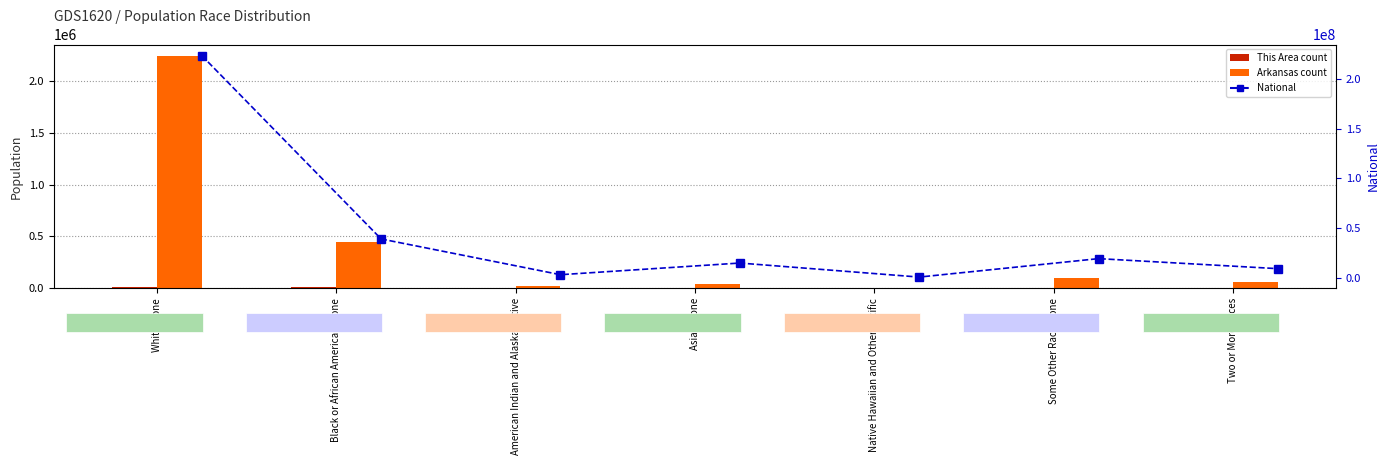

Which has a higher value, Some Other Race alone or Native Hawaiian and Other Pacific?

Some Other Race alone